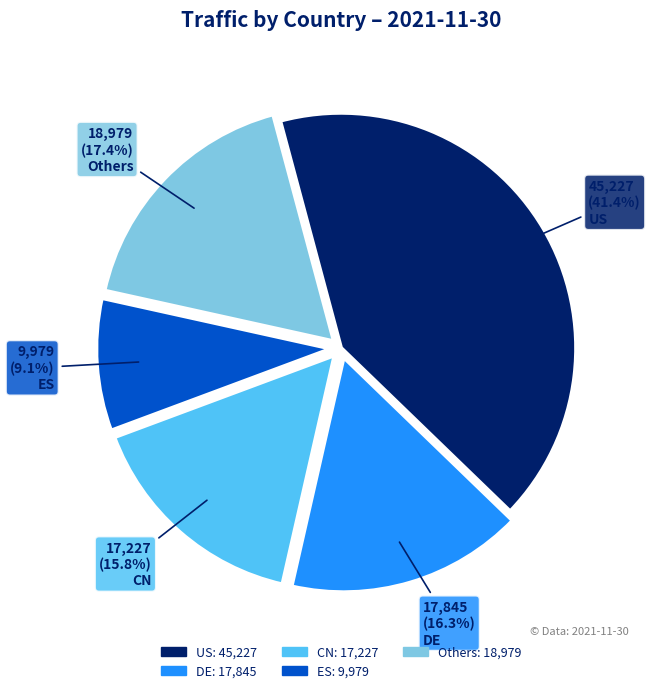

True or false: DE accounts for 16% of the total.

True